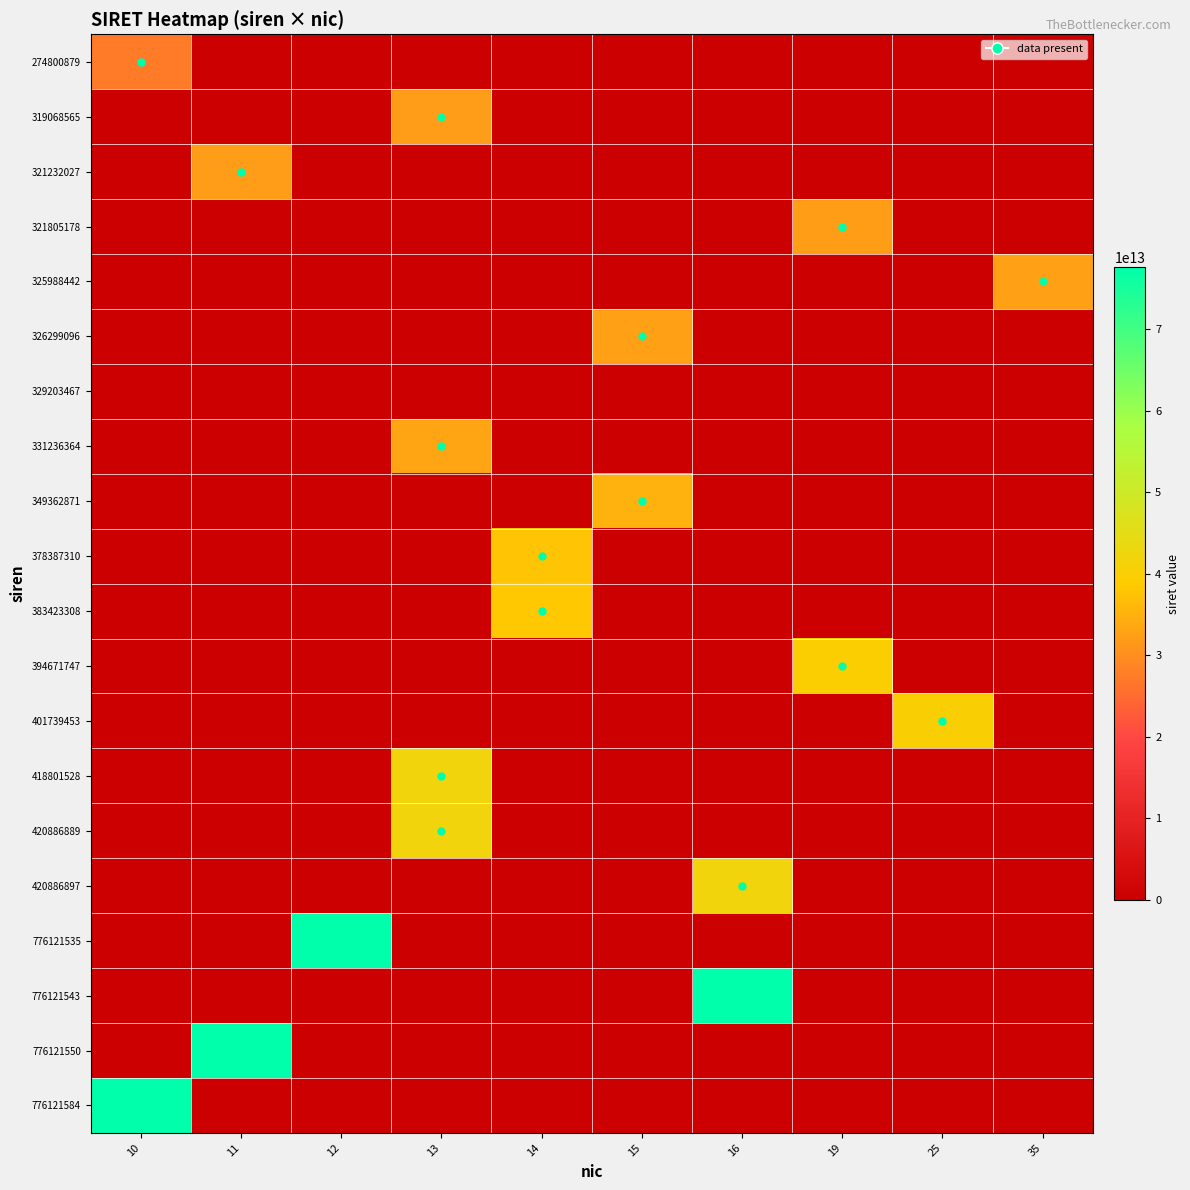

Between 16 and 25, which series saw the biggest shift?

776121543